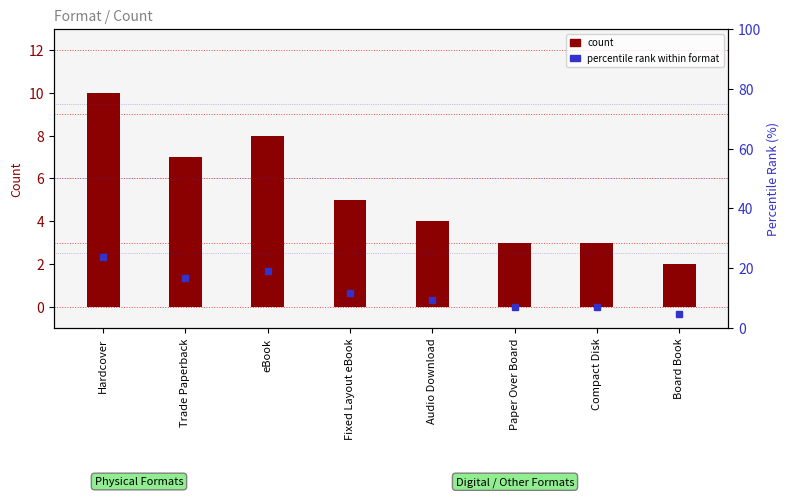

Rank the categories by value from highest to lowest.

Hardcover, eBook, Trade Paperback, Fixed Layout eBook, Audio Download, Paper Over Board, Compact Disk, Board Book